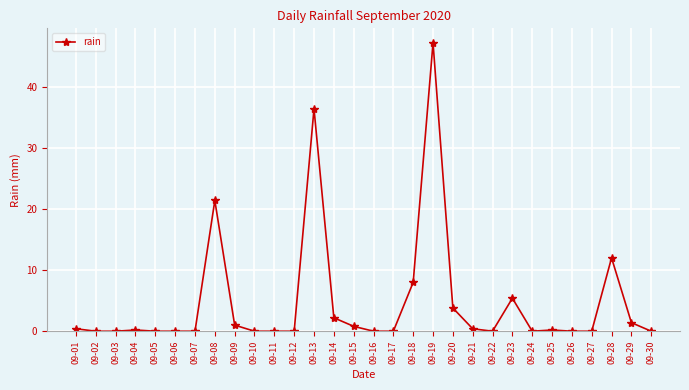

What is the change in value from 09-02 to 09-20?

+3.8